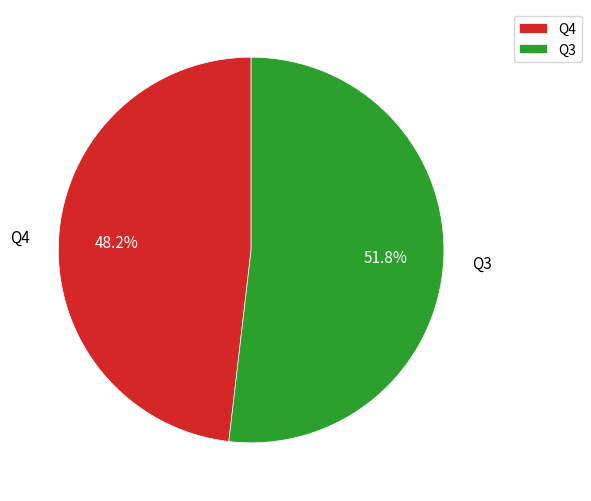

Is there any slice that represents more than half of the pie?

Yes